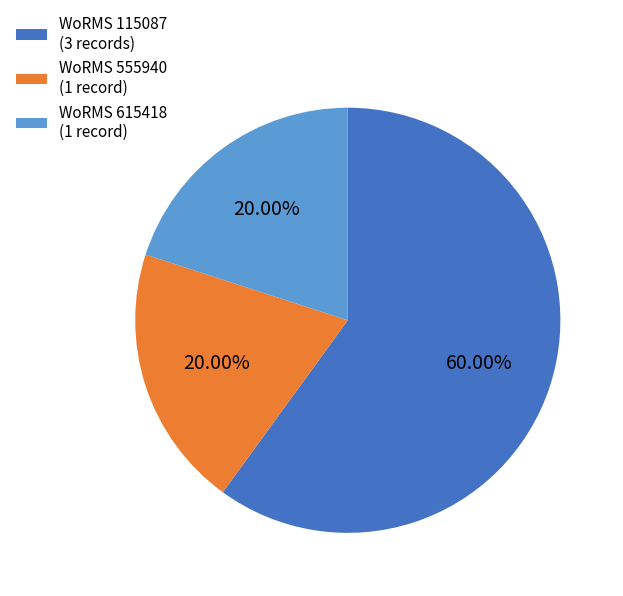

Is the sum of WoRMS 615418 (1 record) and WoRMS 555940 (1 record) greater than half?

No